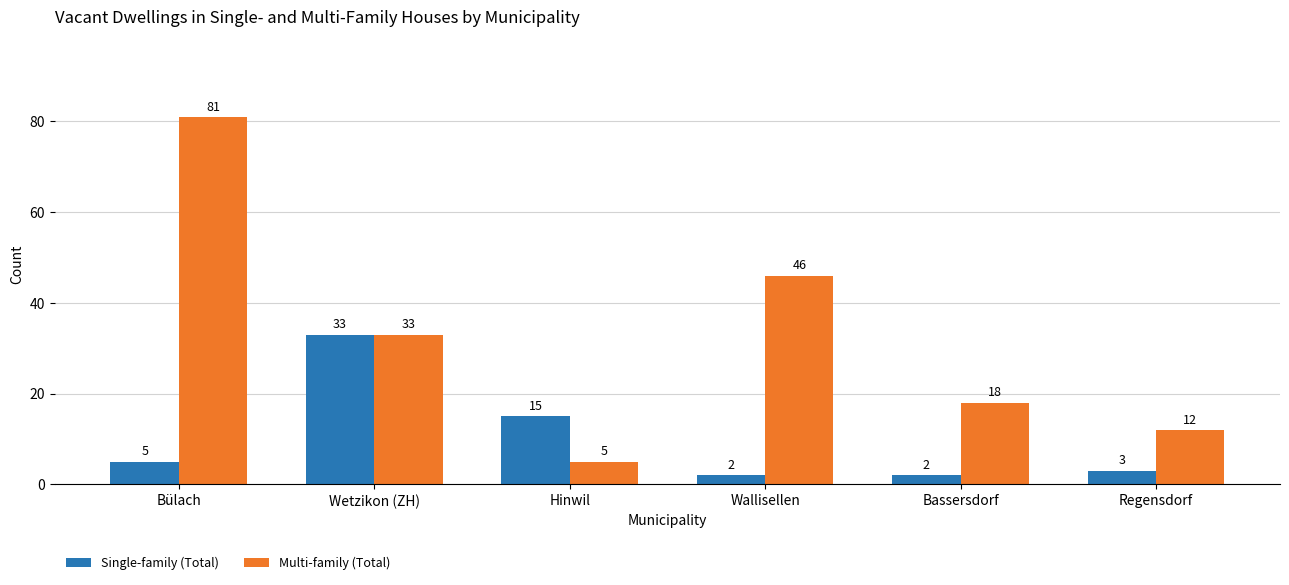

What is the difference between the maximum and minimum values in the Multi-family (Total) series?

76